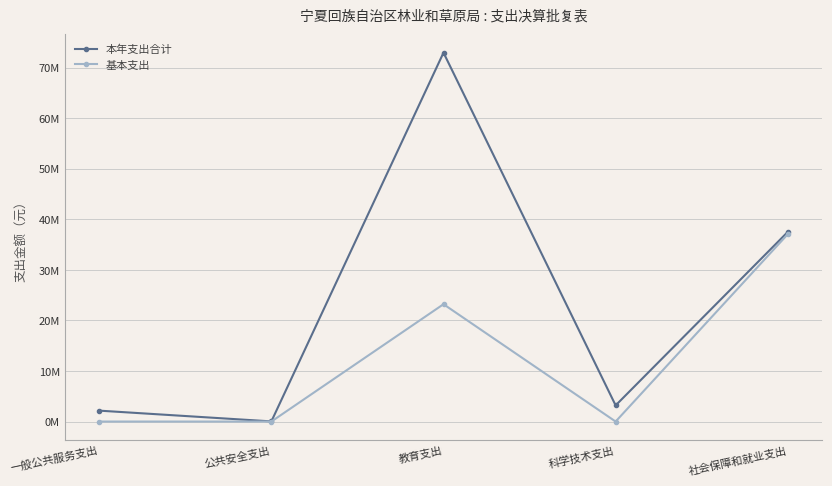

At 公共安全支出, list the series in order from smallest to largest.

基本支出, 本年支出合计